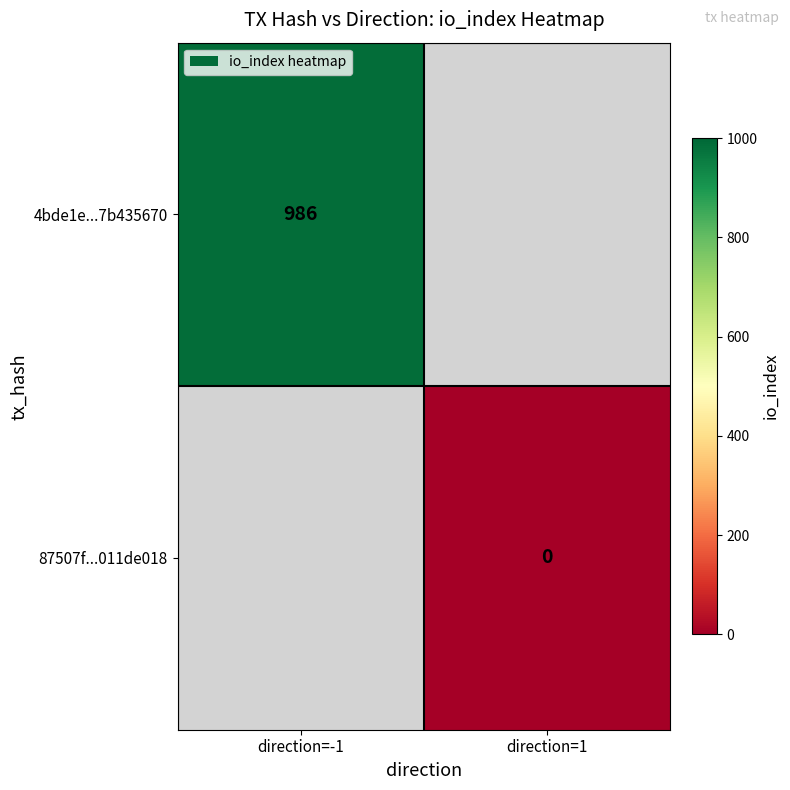

Is it true that 4bde1e...7b435670 equals 1736 at direction=-1?

False